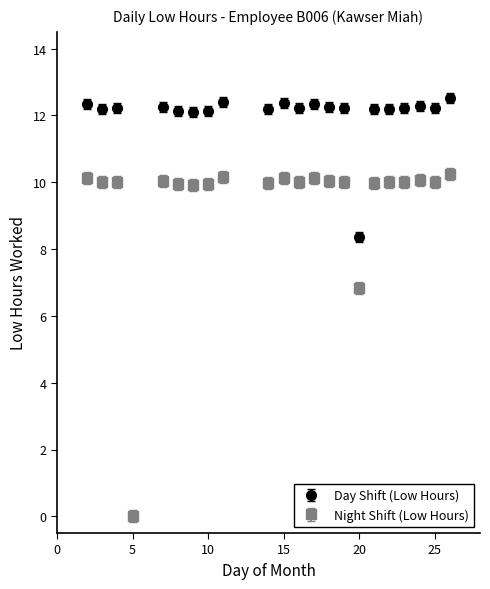

What are all the series names shown in the legend?

Day Shift (Low Hours), Night Shift (Low Hours)